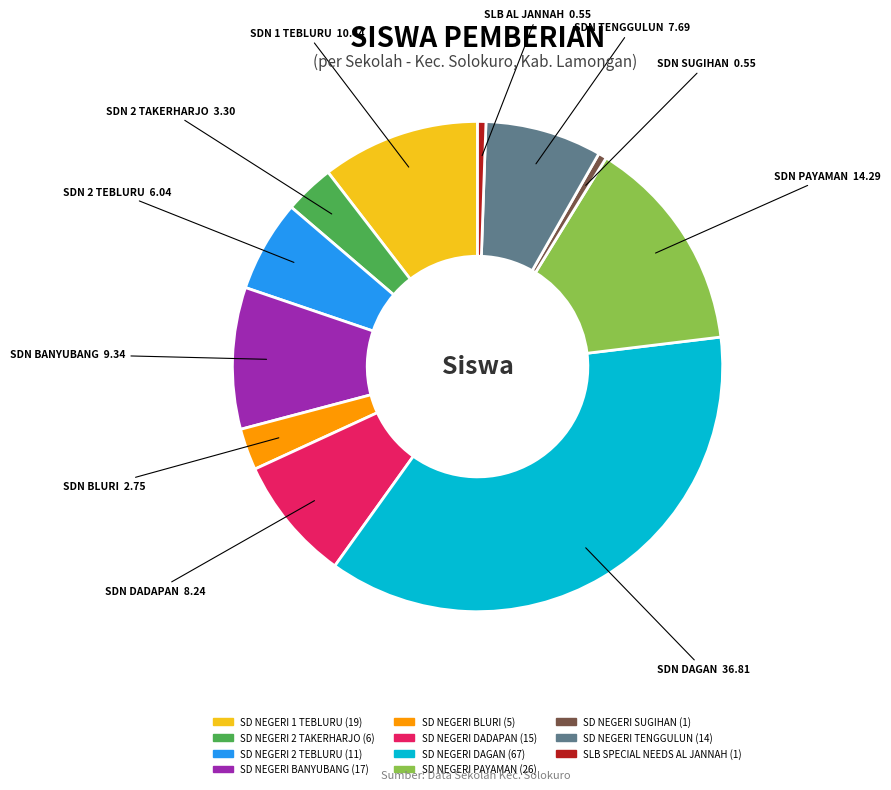

What is the ratio of the value at SD NEGERI DADAPAN to the value at SD NEGERI BLURI?

3.0